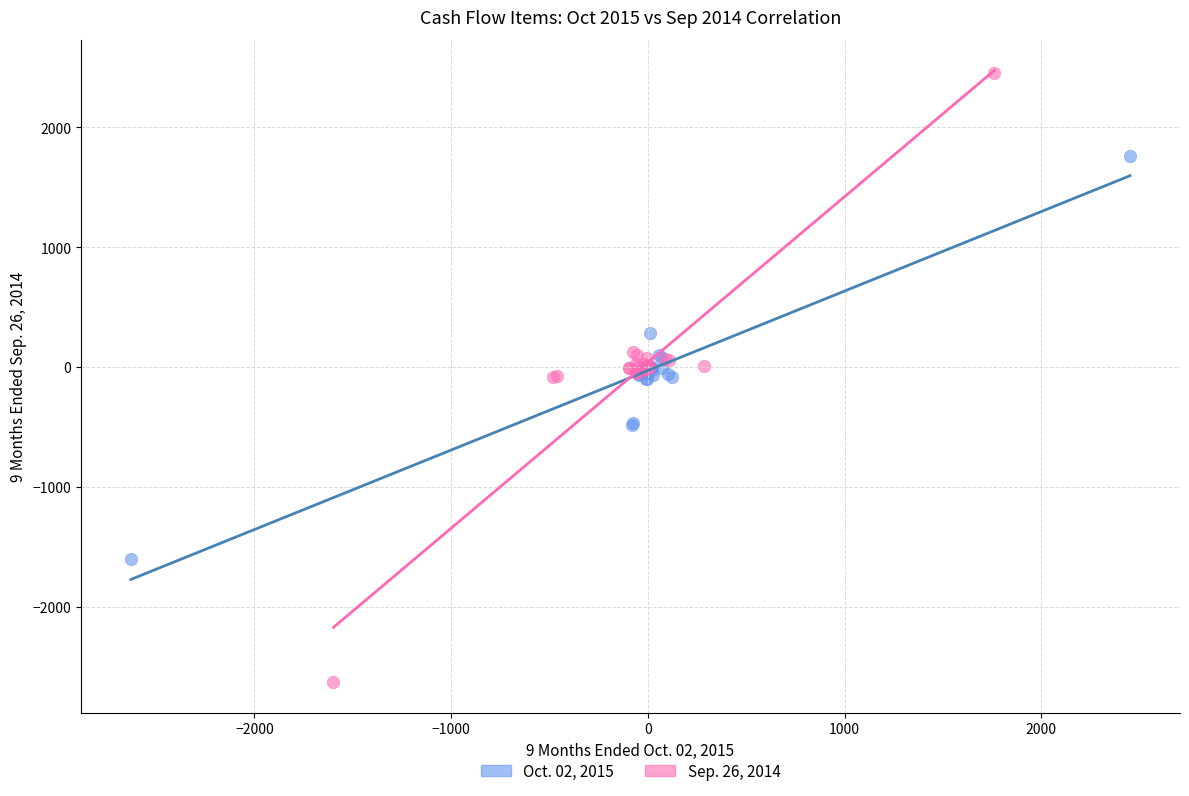

Which series has the largest Y range (max minus min)?

Sep. 26, 2014